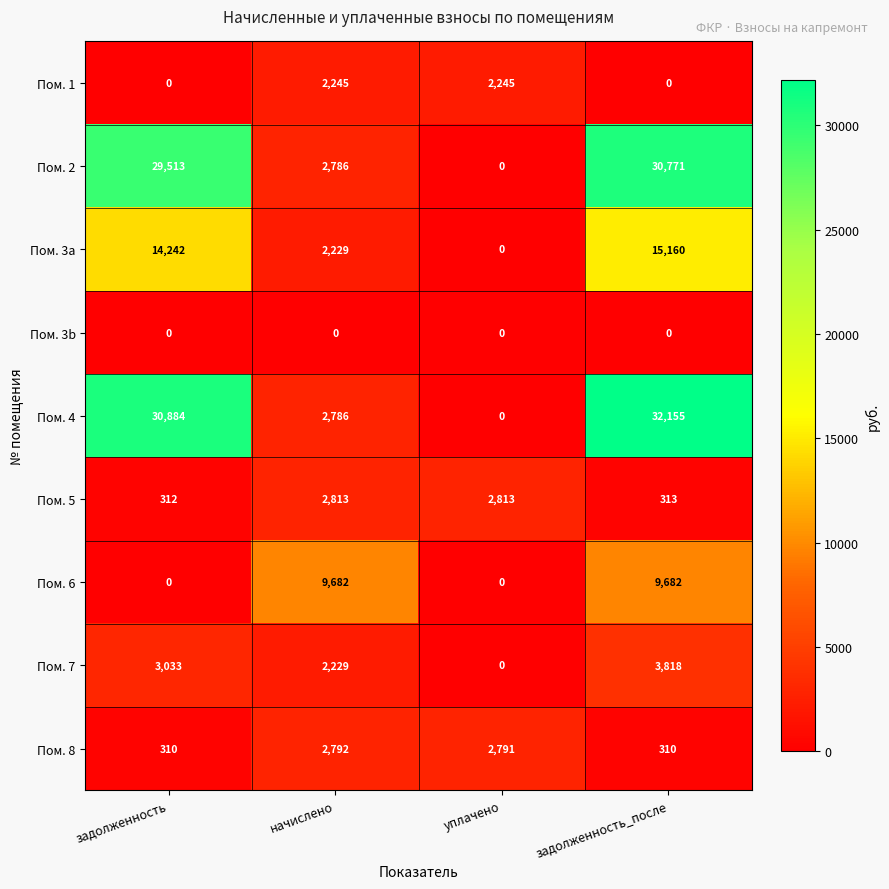

The Пом. 3a series shows 2940 at начислено. True or false?

False